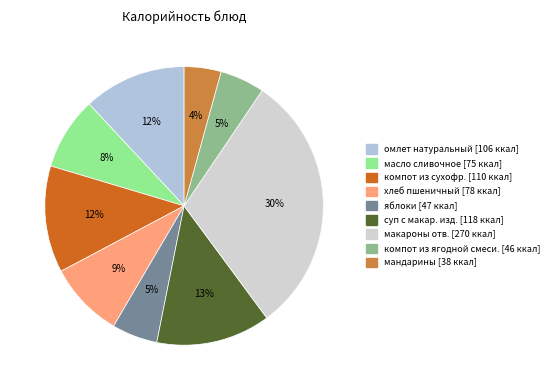

How many slices are in this pie chart?

9